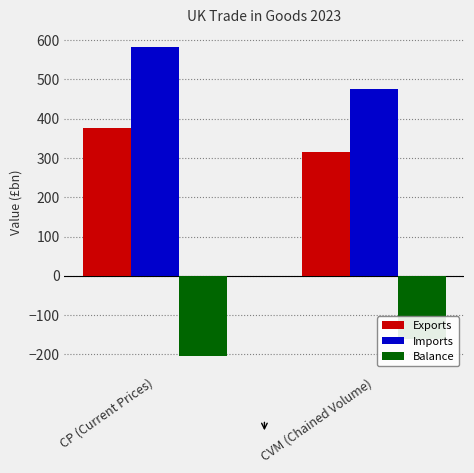

List the series in order of their peak value, lowest first.

Balance, Exports, Imports